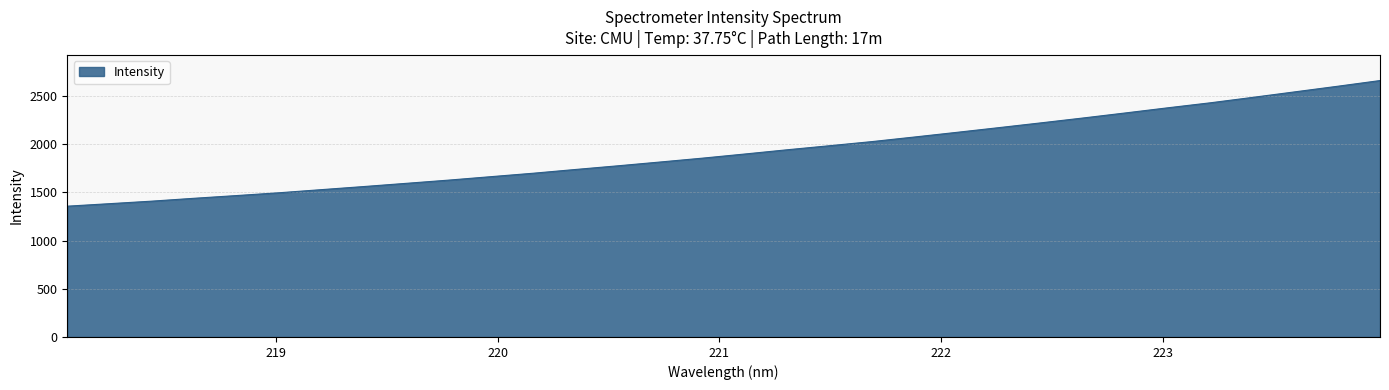

What is the smallest value displayed?

1357.1